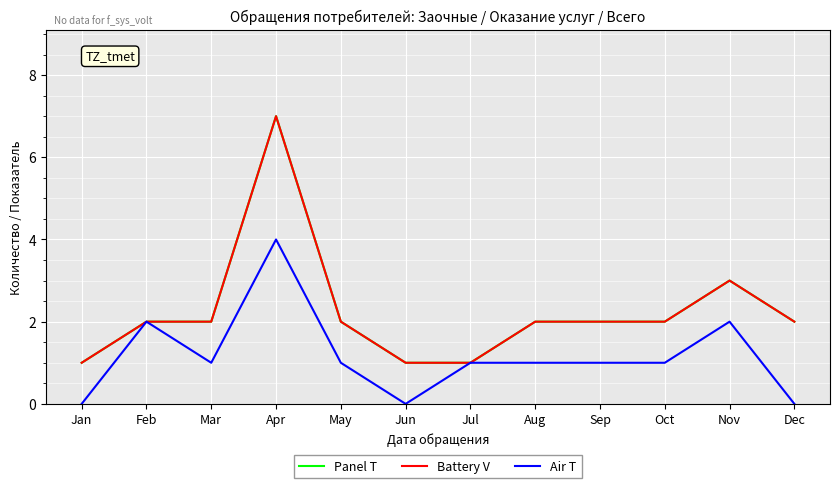

Is this an area chart (filled region under the line)?

No